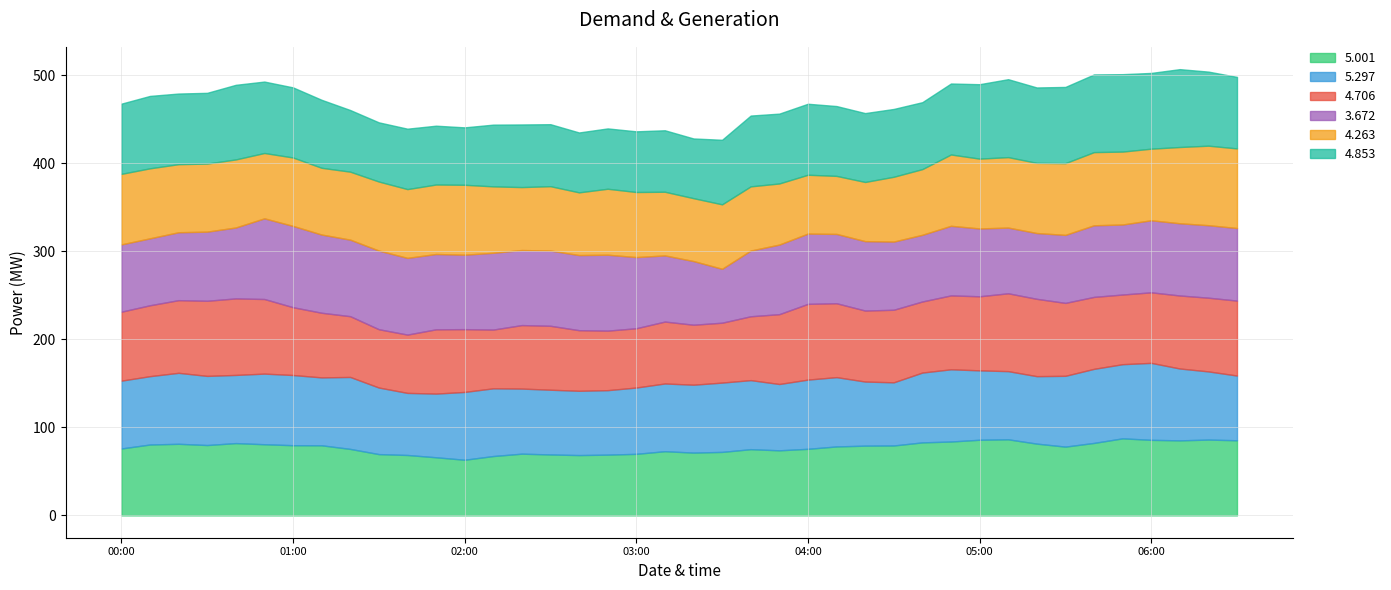

What is the sum of all 4.263 values?

3074.5